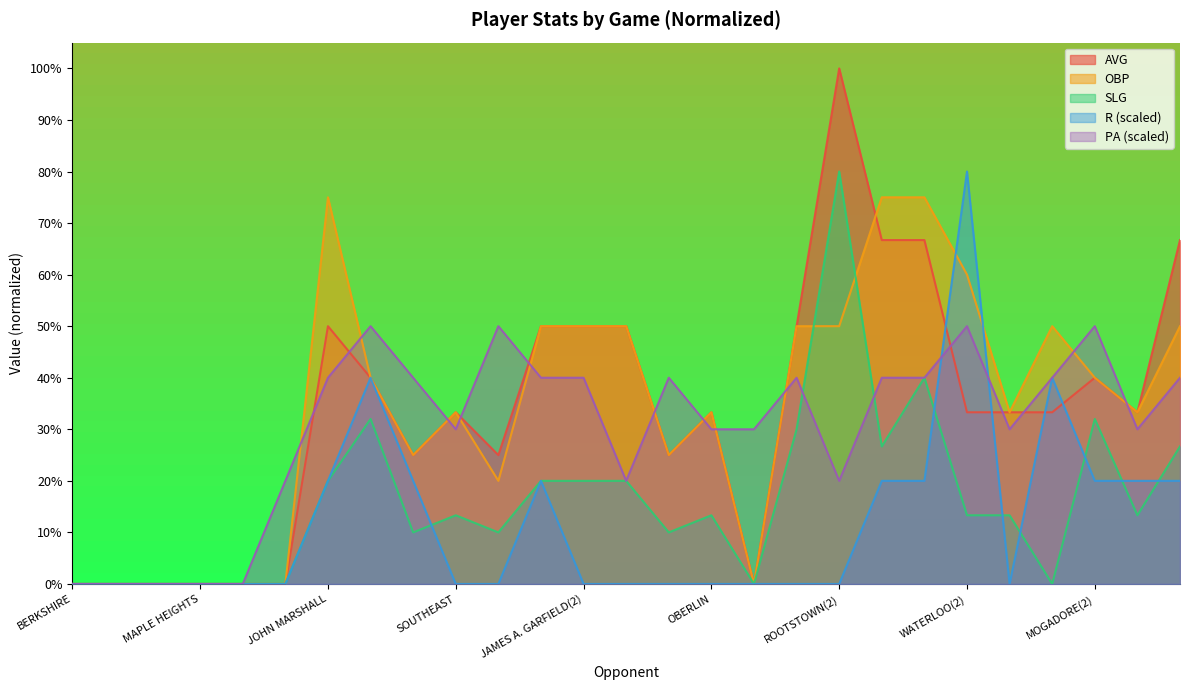

What is the sum of all AVG values?

9.0